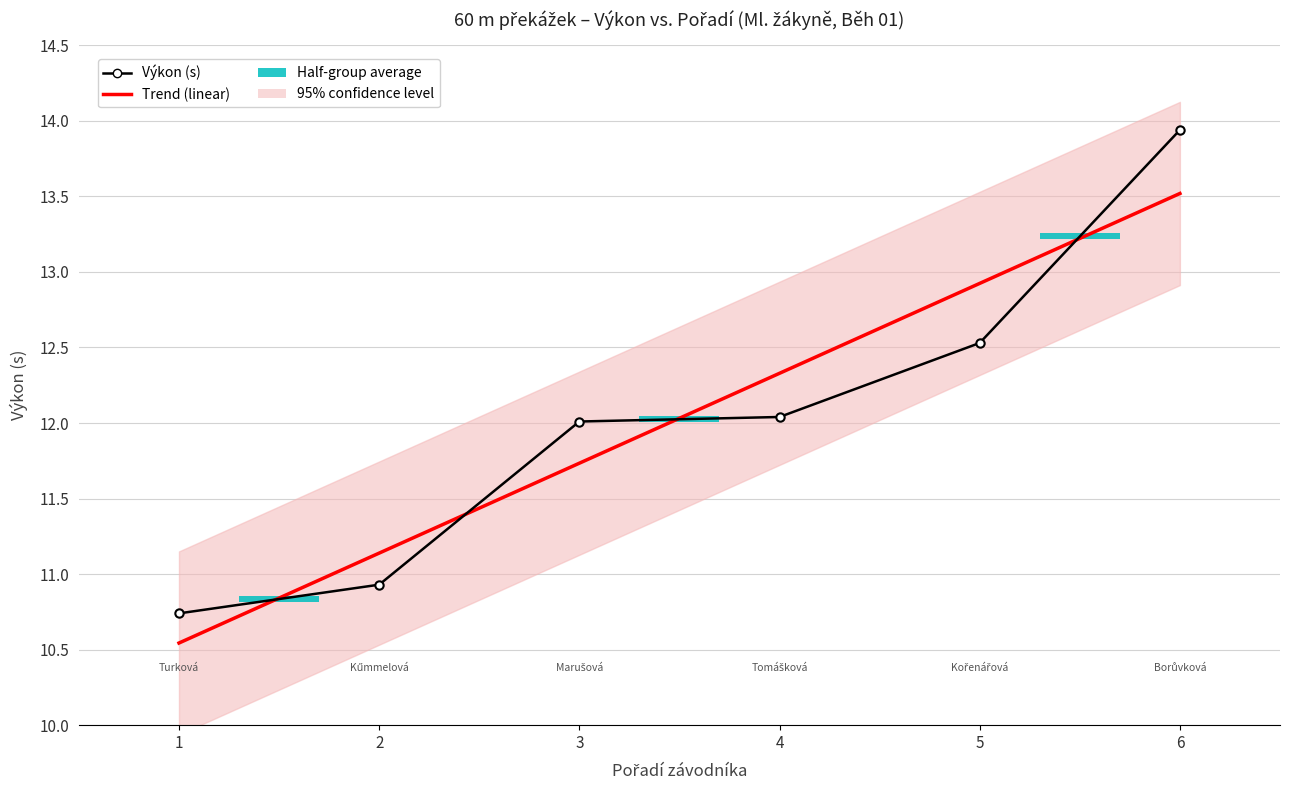

List the series in order of their peak value, highest first.

Výkon (s), Trend (linear)